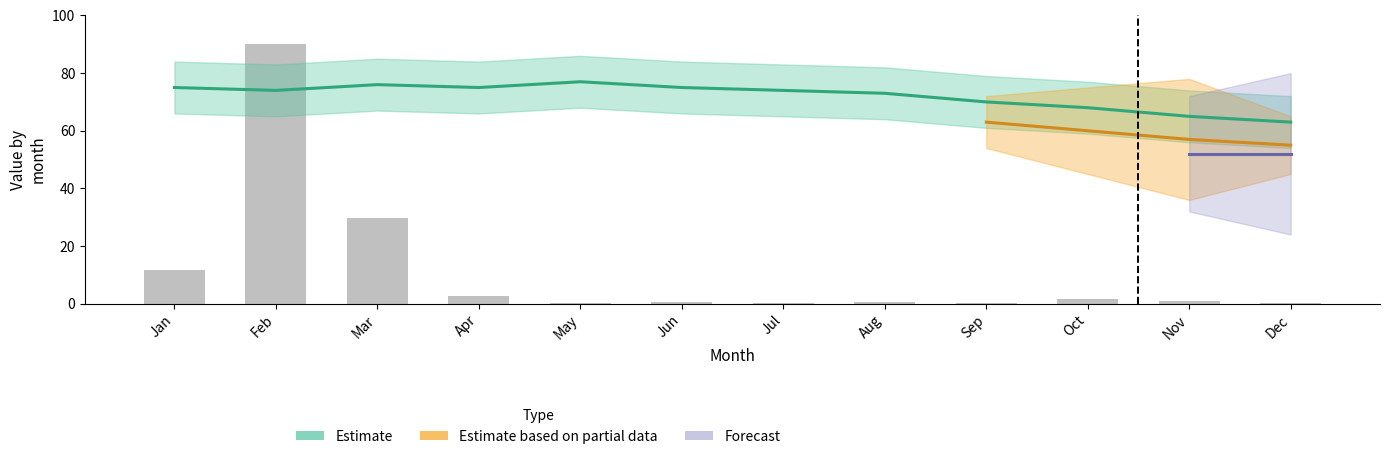

How many bars are there in total?

12